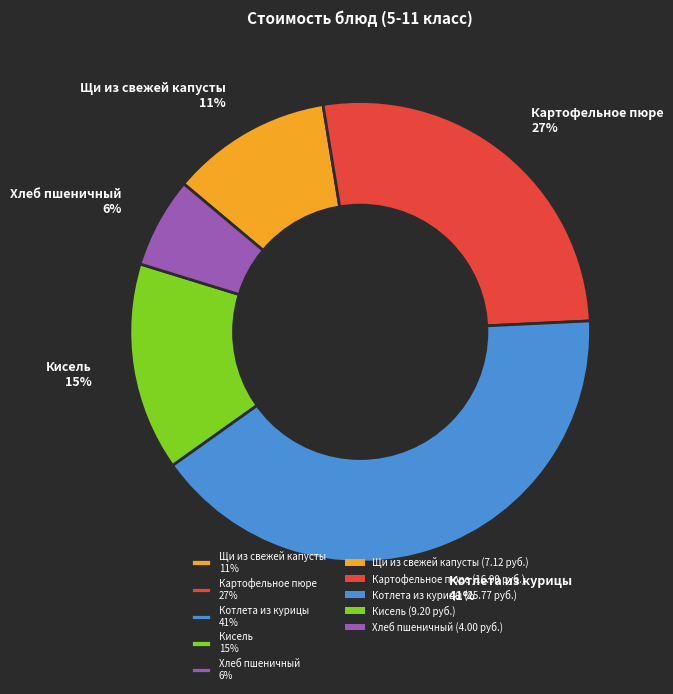

Do Котлета из курицы 41% and Хлеб пшеничный 6% together represent more than half of the pie?

No